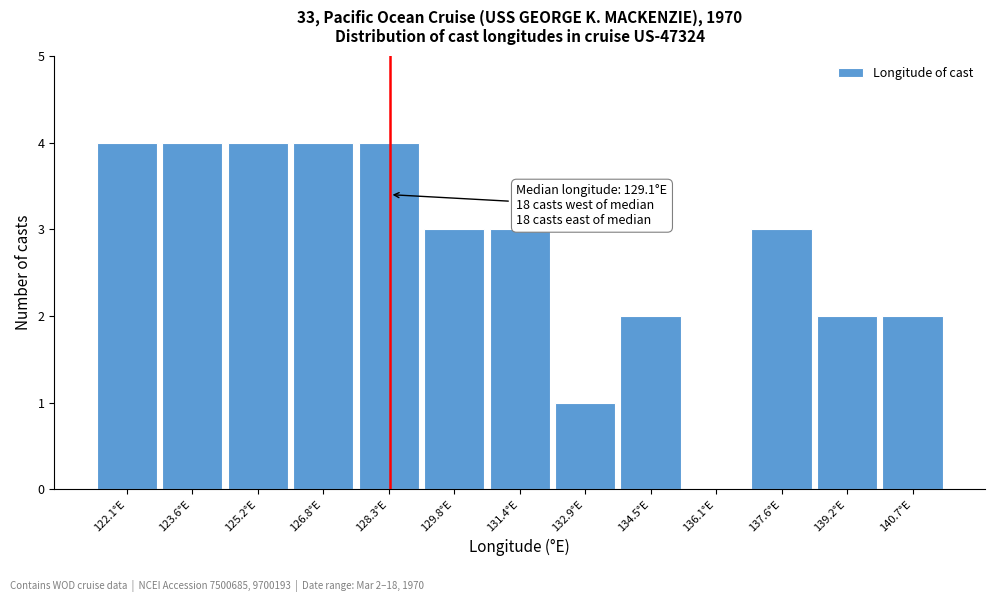

Reading right to left, extract all data points from this chart.

140.7°E=2	139.2°E=2	137.6°E=3	136.1°E=0	134.5°E=2	132.9°E=1	131.4°E=3	129.8°E=3	128.3°E=4	126.8°E=4	125.2°E=4	123.6°E=4	122.1°E=4